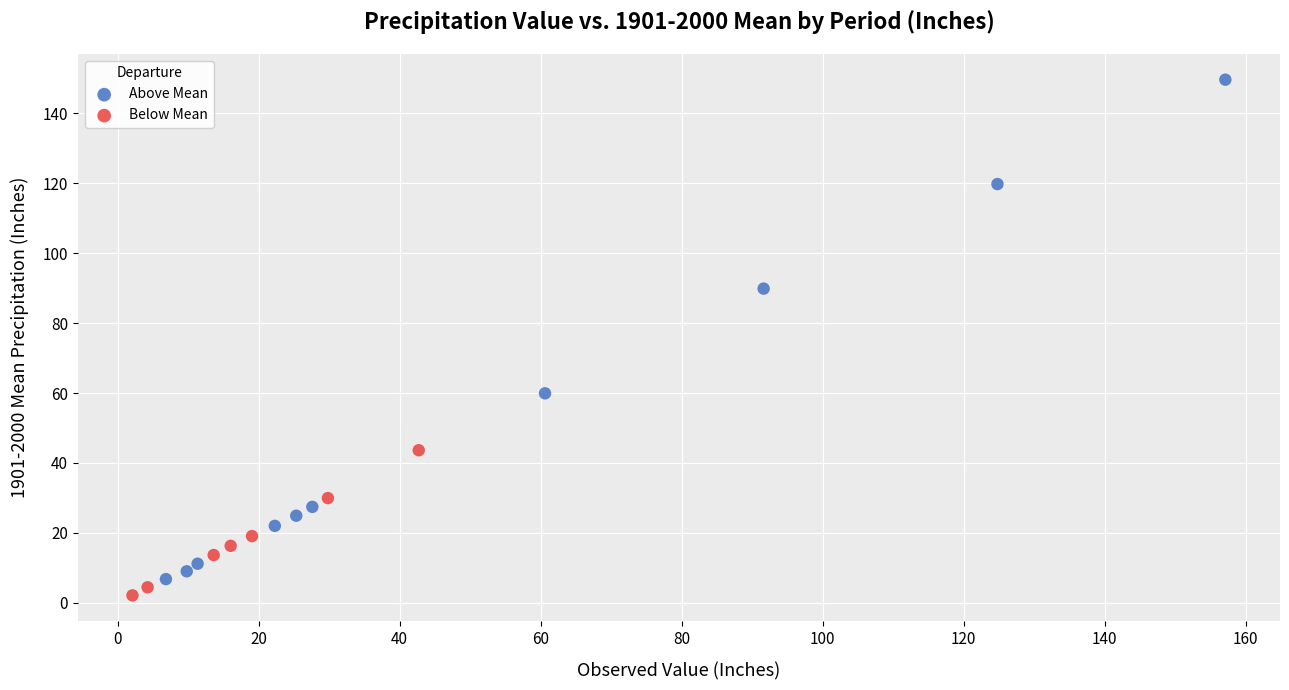

What are all the series names shown in the legend?

Above Mean, Below Mean